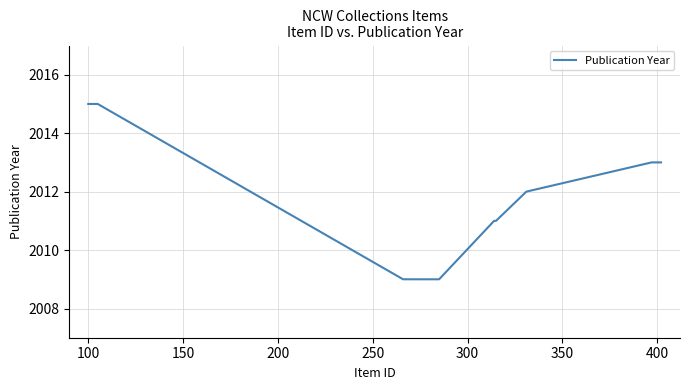

What is the difference between the second highest and second lowest values?

6